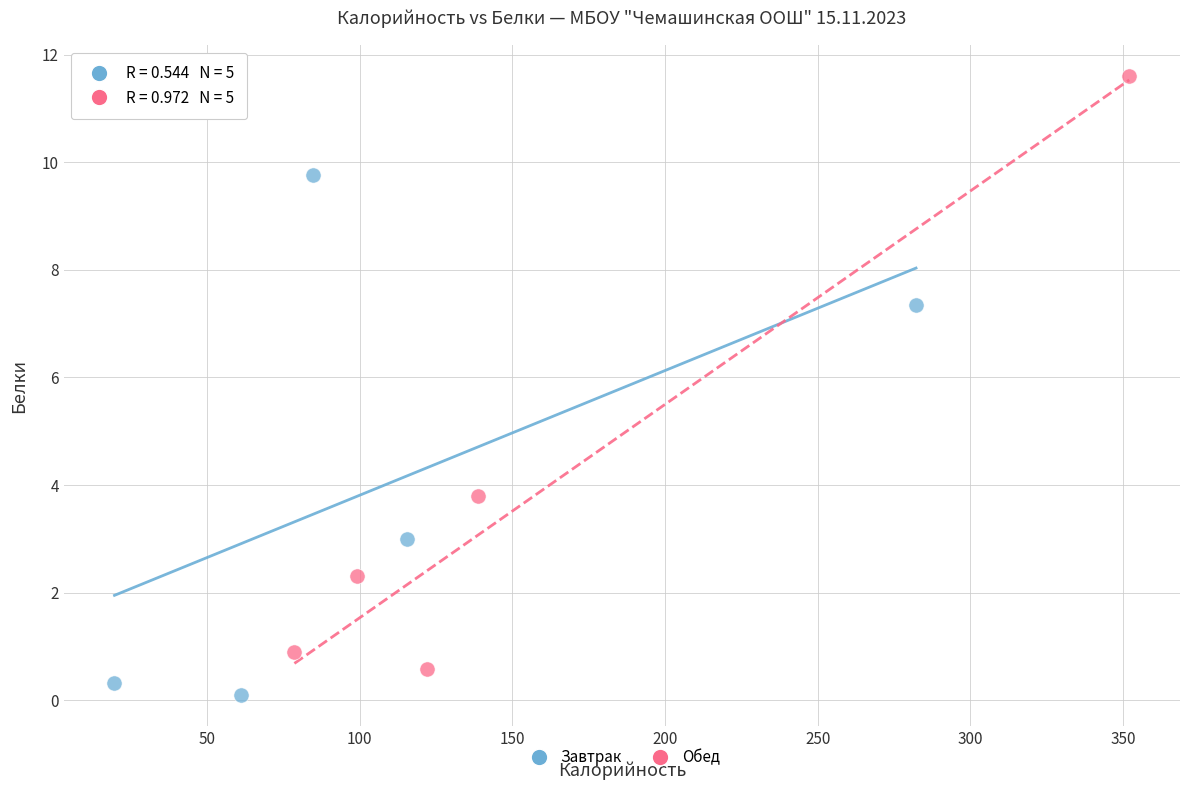

Which series contains the highest Y value?

Обед